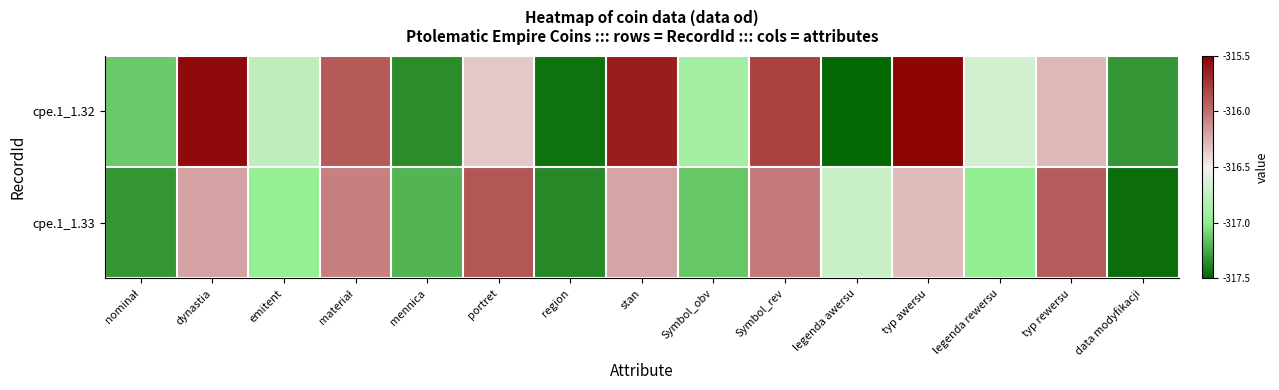

At nominał, list the series in order from smallest to largest.

cpe.1_1.33, cpe.1_1.32